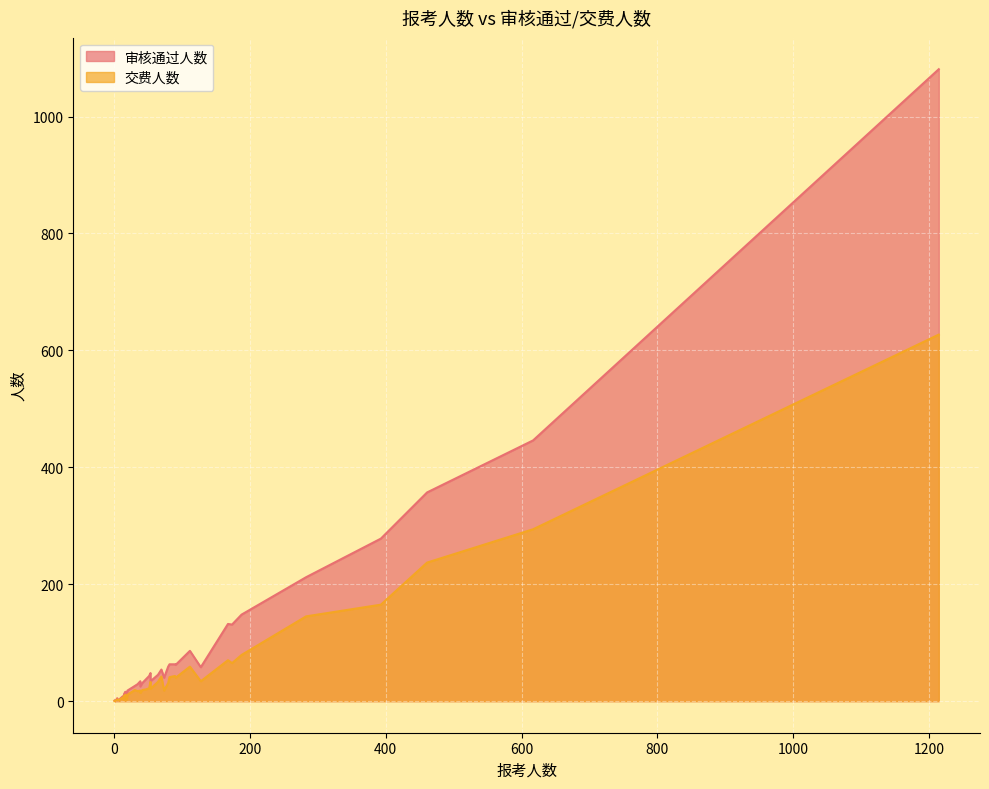

True or false: 交费人数 has a value of 3 at 33.

False